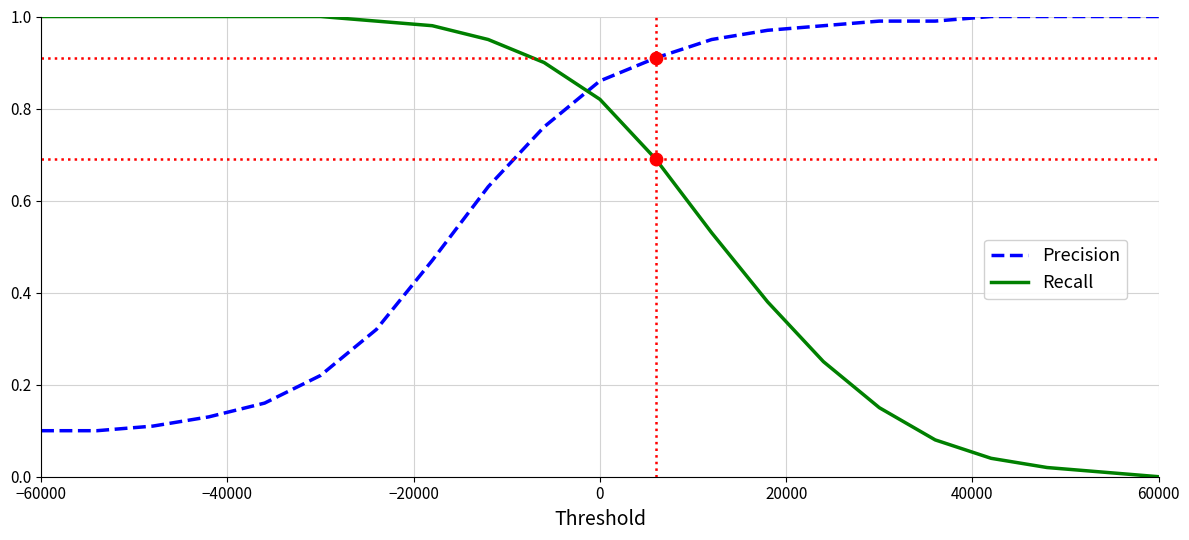

Which series has the largest range (max minus min)?

Recall